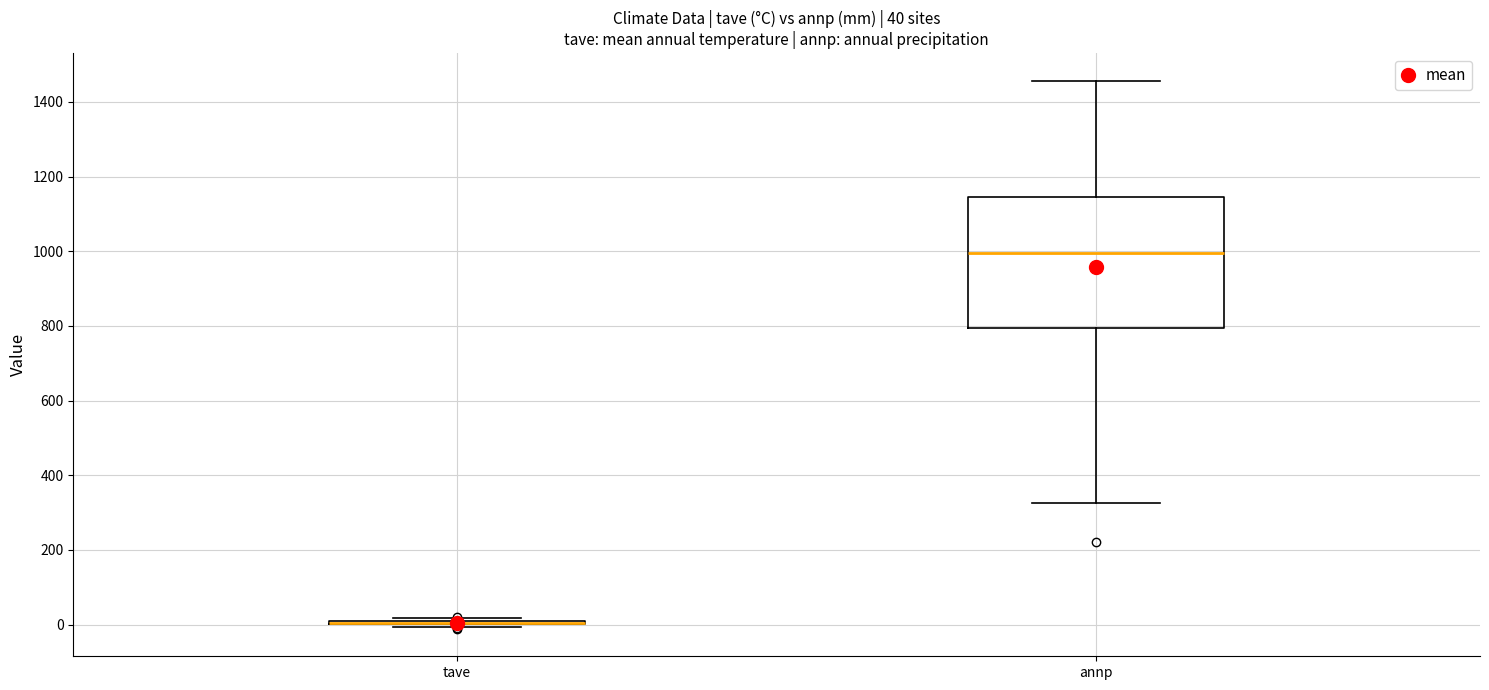

Which box is the tallest, from its lower edge to its upper edge?

annp